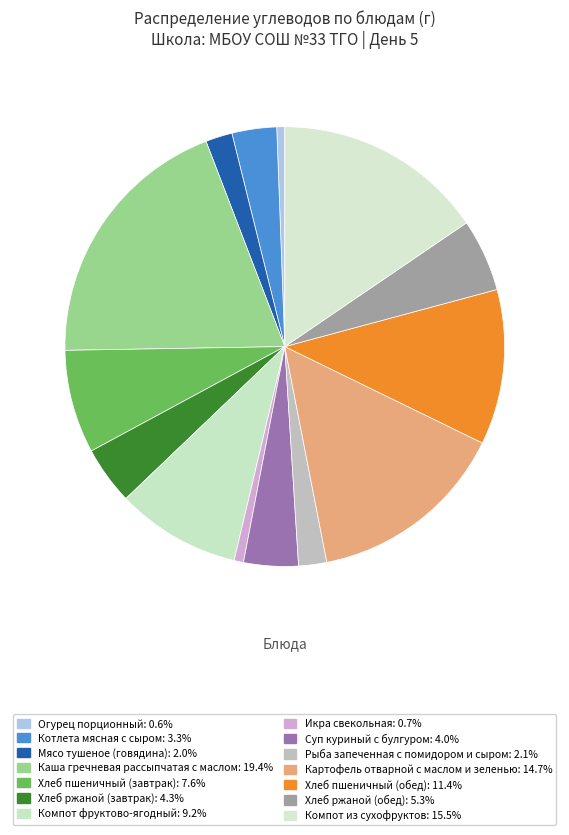

What is the largest slice in the pie chart?

Каша гречневая рассыпчатая с маслом